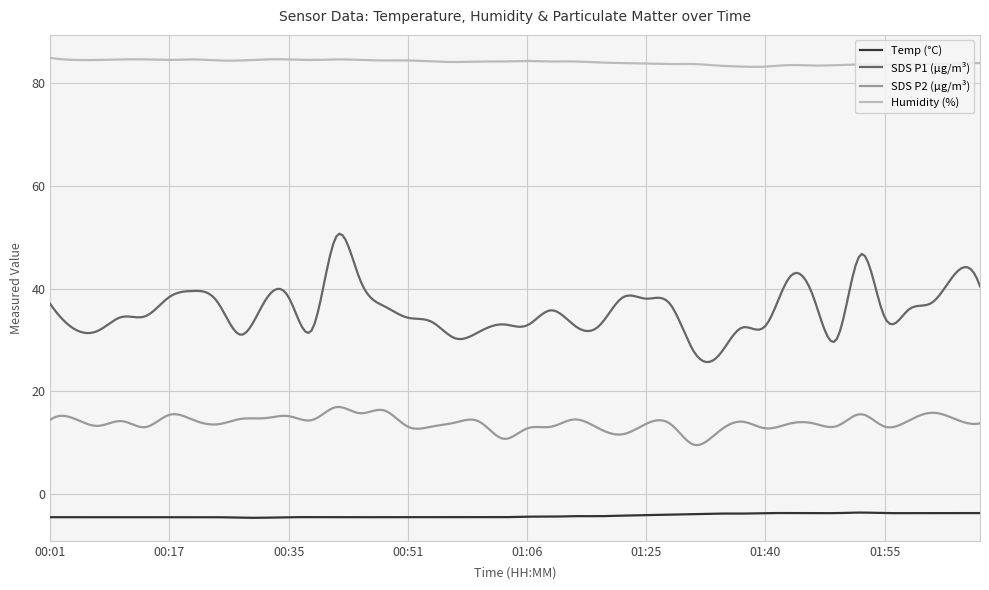

Does the chart have visible grid lines?

Yes